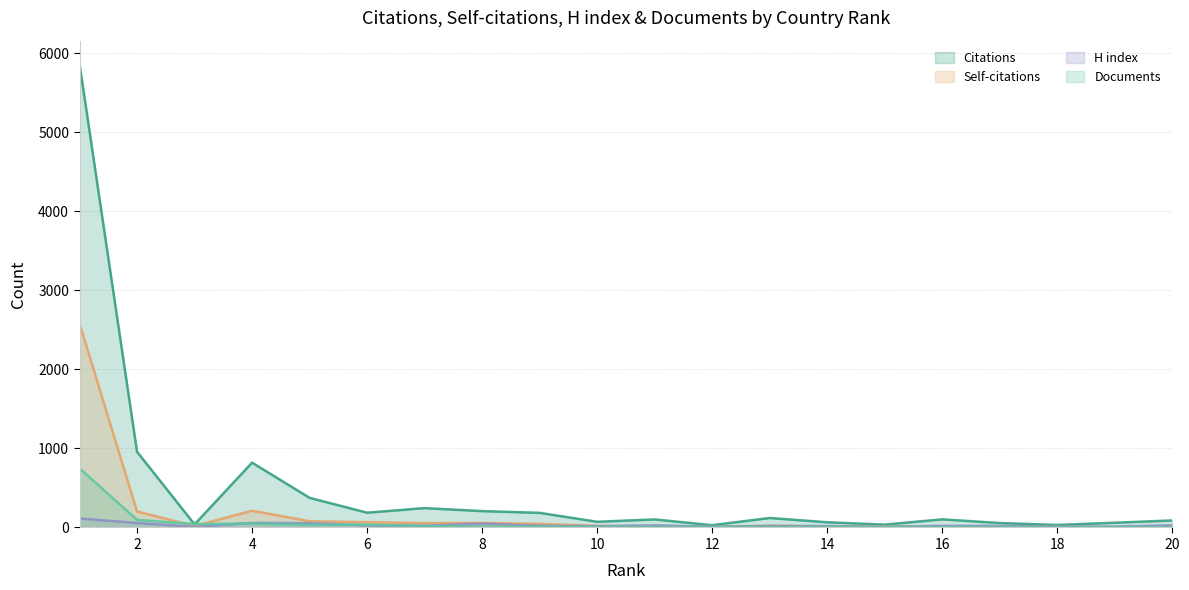

Is the value of Citations at 1 greater than the value of Documents at 12?

Yes